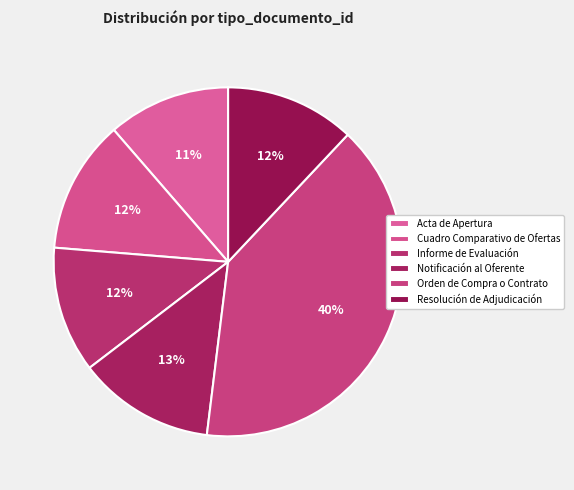

Count the number of slices in the pie.

6